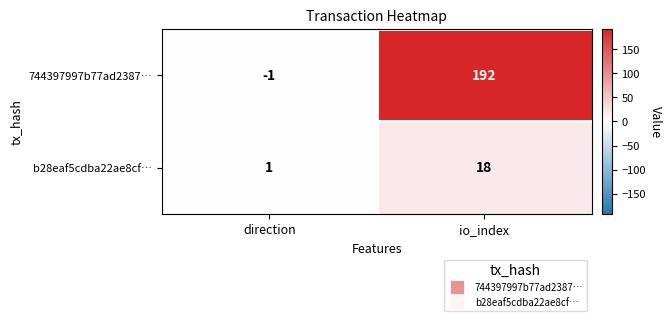

Rank the series by their maximum value, from highest to lowest.

744397997b77ad2387…, b28eaf5cdba22ae8cf…